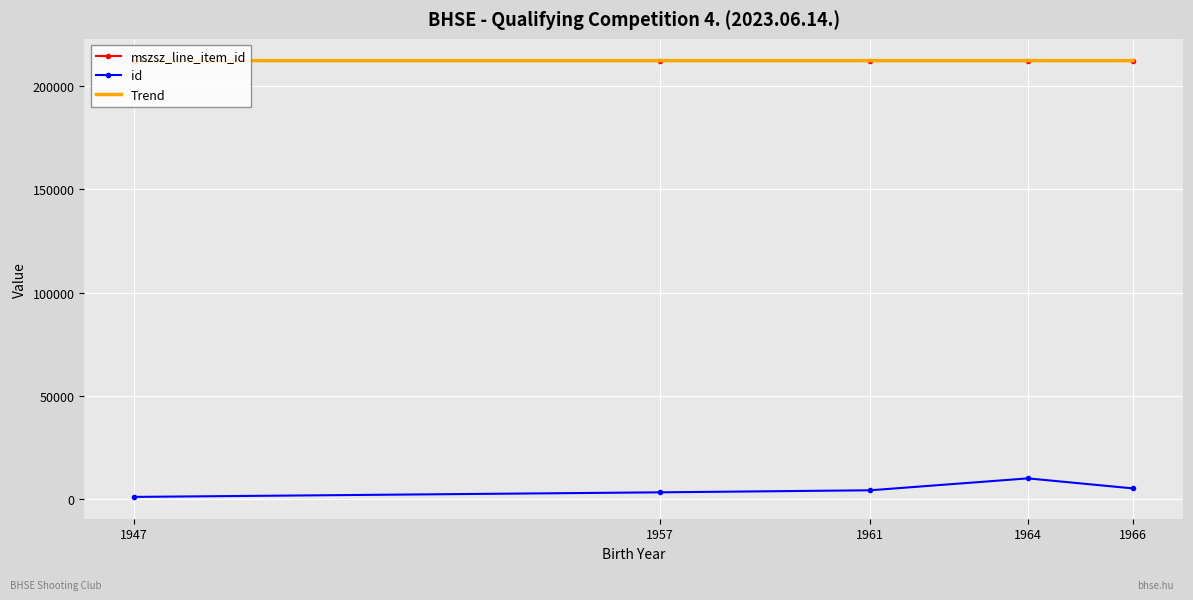

True or false: mszsz_line_item_id and id intersect in this chart.

False